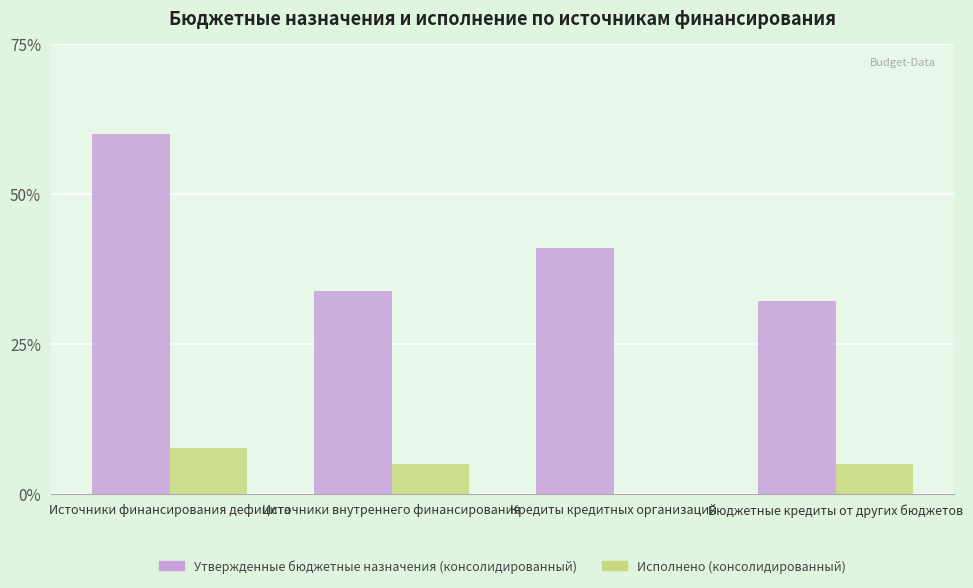

At which label is Утвержденные бюджетные назначения (консолидированный) closest to 46?

Кредиты кредитных организаций